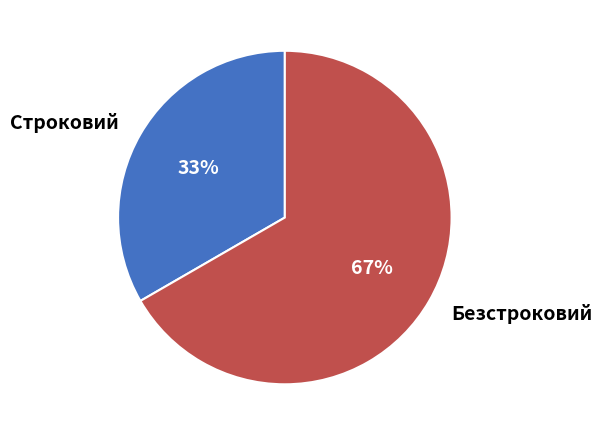

Which category has the biggest portion of the pie?

Безстроковий